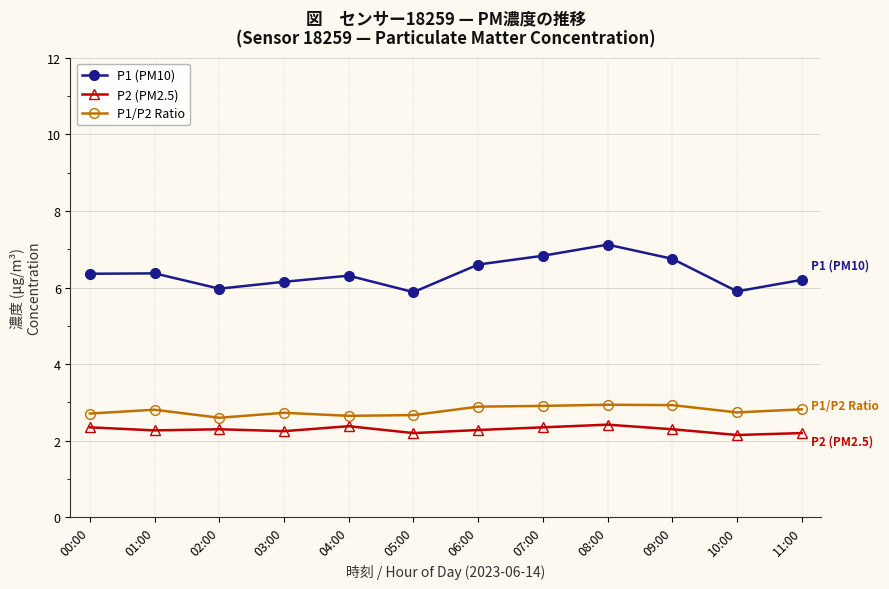

How many P2 (PM2.5) values are between 2 and 3?

12